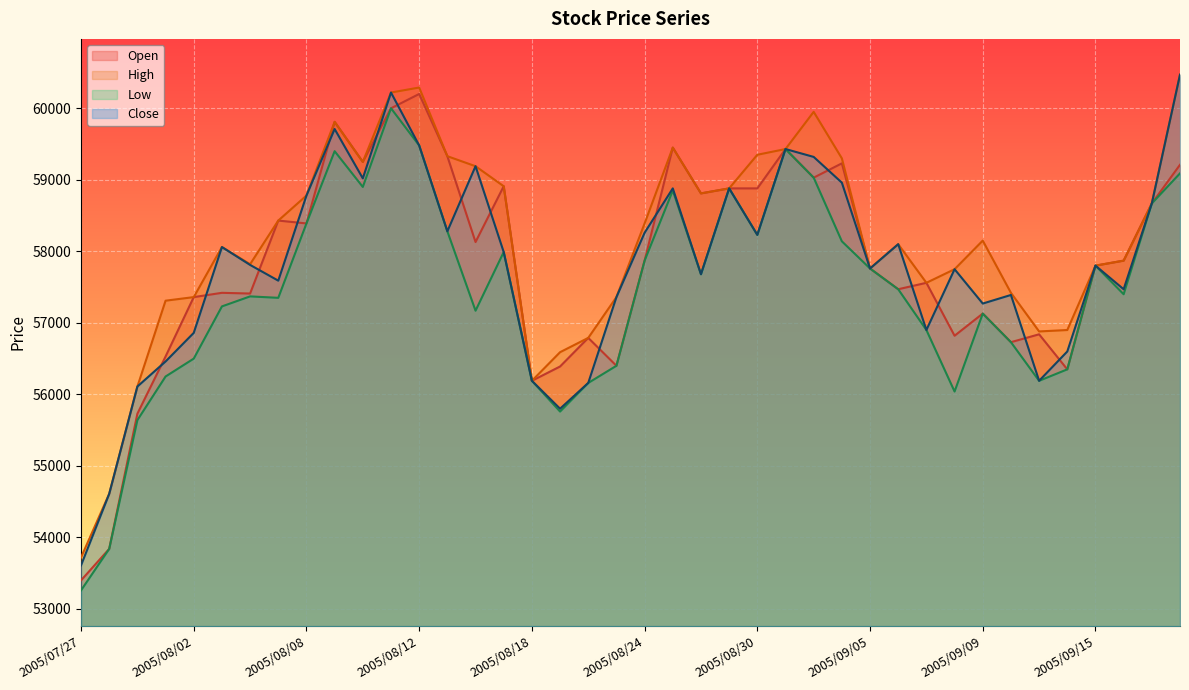

What is the minimum value for High?

53720